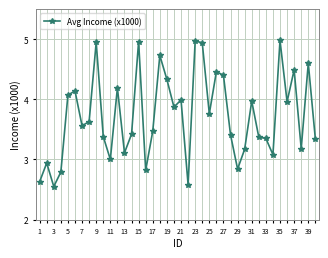

What is the average value?

3.7